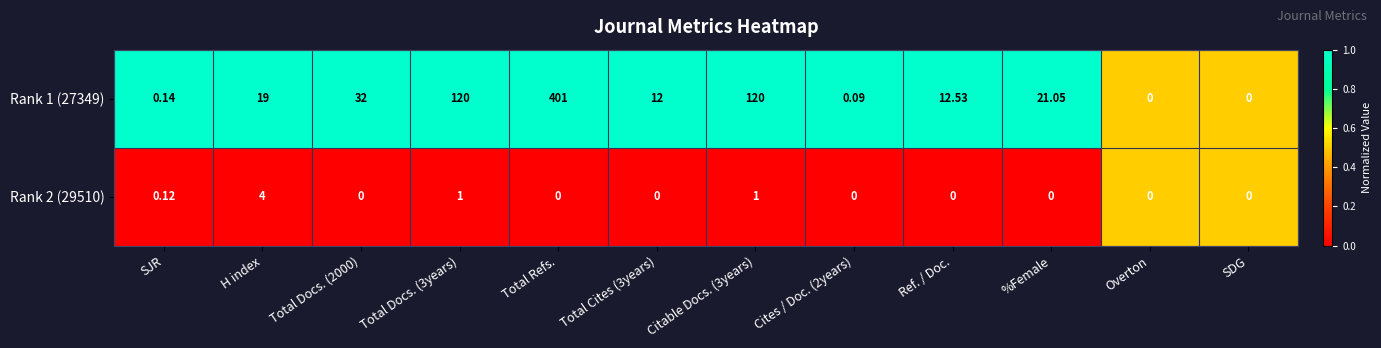

Which label corresponds to the largest value in the chart?

Total Refs.